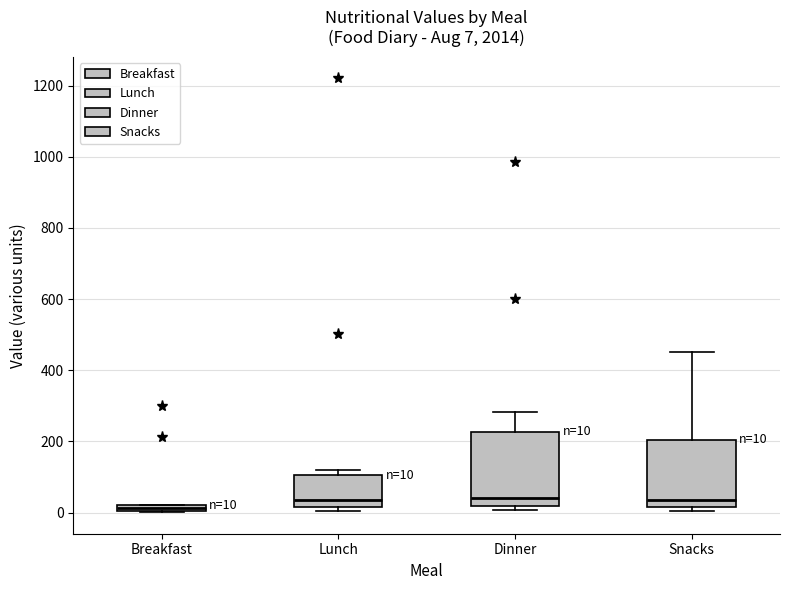

Which box has the lowest median line?

Breakfast